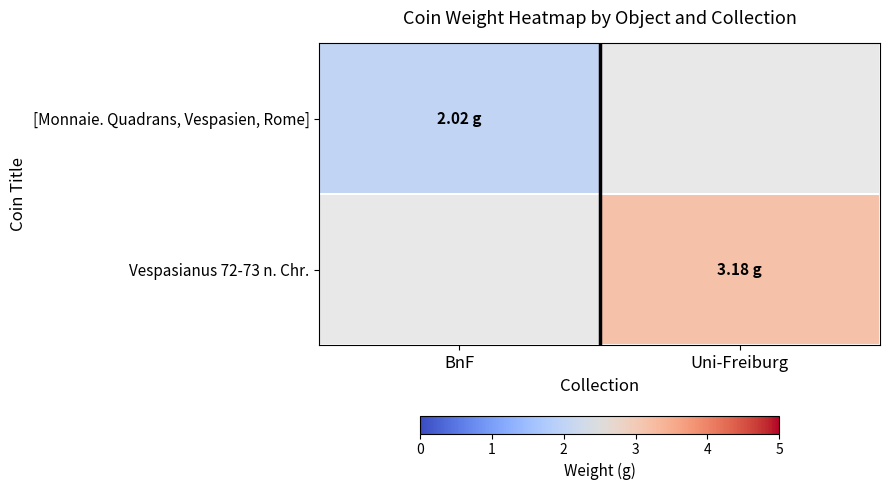

What is the greatest value displayed?

3.2